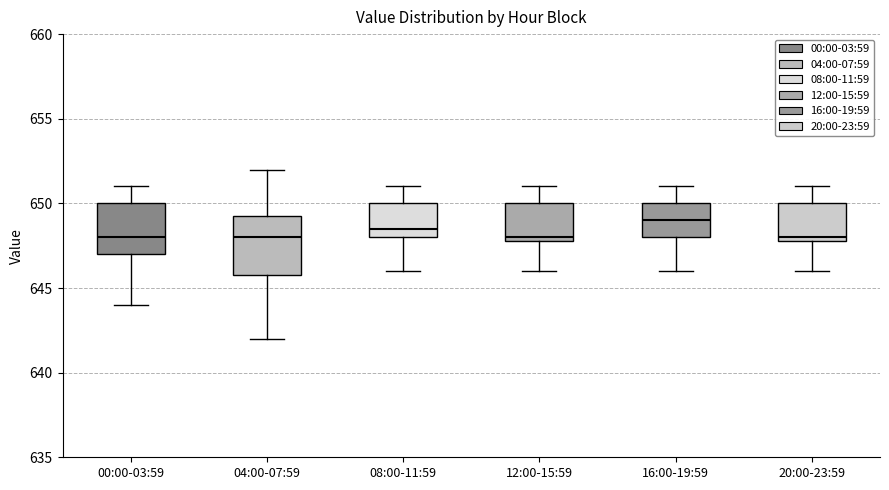

Reading left to right, transcribe this box plot: for each box, give where its median line is, the range the box spans, and where its two whiskers end, as read against the y-axis. The values are not printed on the chart, so give them approximately, as read against the axis.

00:00-03:59: median 648.0, box 647.0 to 650.0, whiskers 644.0 to 651.0
04:00-07:59: median 648.0, box 646.0 to 649.5, whiskers 642.0 to 652.0
08:00-11:59: median 648.5, box 648.0 to 650.0, whiskers 646.0 to 651.0
12:00-15:59: median 648.0 (just above the box's lower edge), box 648.0 to 650.0, whiskers 646.0 to 651.0
16:00-19:59: median 649.0, box 648.0 to 650.0, whiskers 646.0 to 651.0
20:00-23:59: median 648.0 (just above the box's lower edge), box 648.0 to 650.0, whiskers 646.0 to 651.0